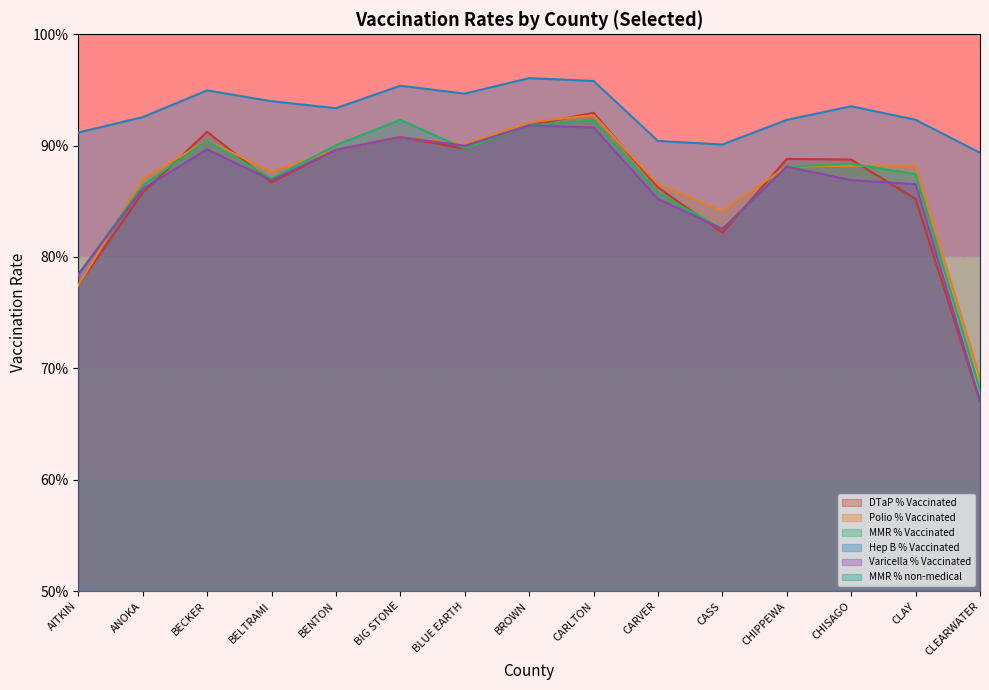

True or false: DTaP % Vaccinated has a value of 0.9 at BELTRAMI.

True